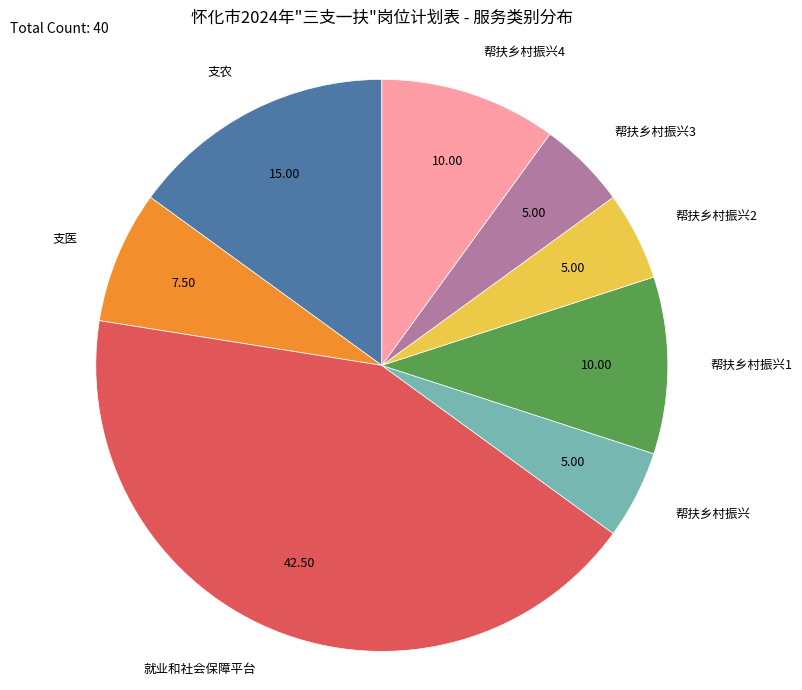

Is there any slice that represents more than half of the pie?

No